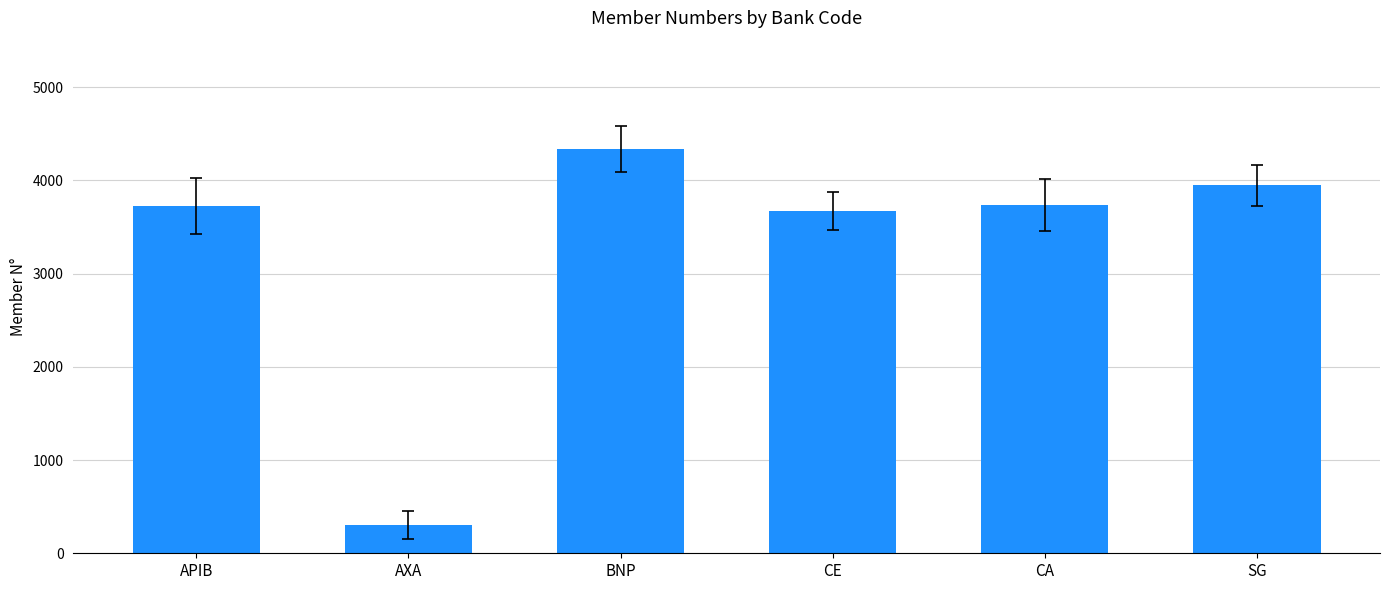

What is the value of the 2nd bar from the left?

299